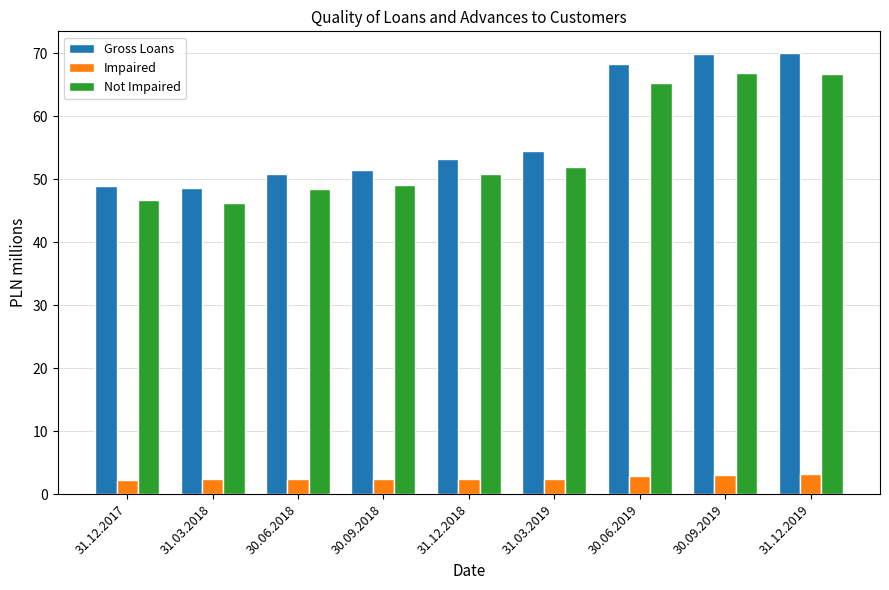

At how many categories does at least one series exceed 38?

9